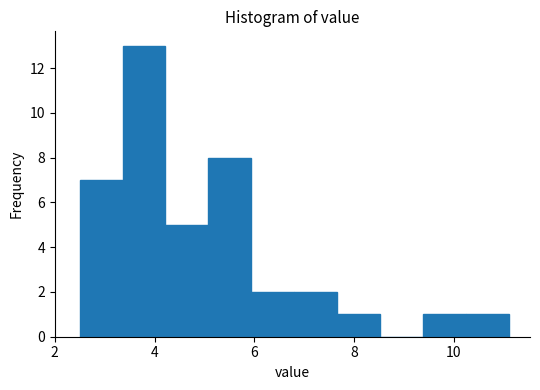

Reading left to right, list every bar in this chart as the range it spans on the x-axis followed by its height. Neither the bar edges nor the heights are printed on the chart, so give them approximately, as read against the axes.

2.50 to 3.36: 7
3.36 to 4.22: 13
4.22 to 5.08: 5
5.08 to 5.94: 8
5.94 to 6.80: 2
6.80 to 7.66: 2
7.66 to 8.52: 1
8.52 to 9.38: 0
9.38 to 10.24: 1
10.24 to 11.10: 1